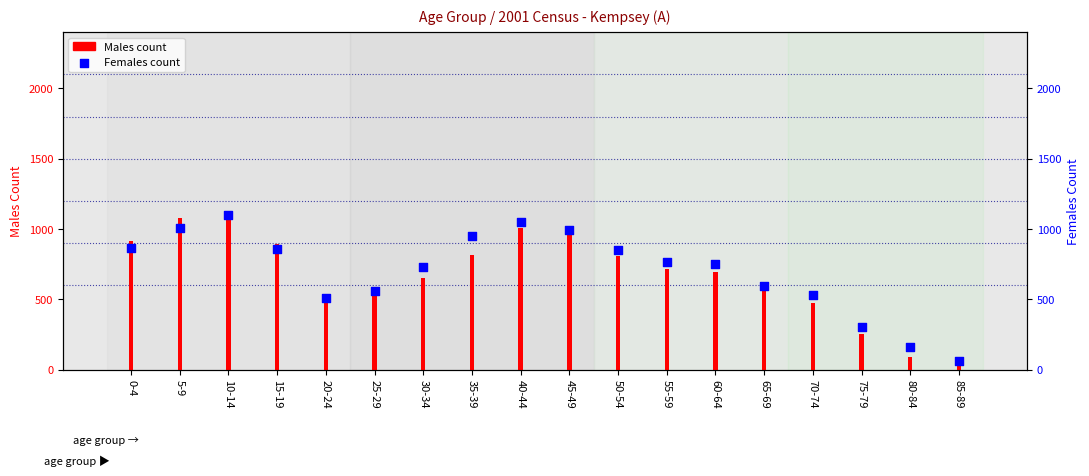

At which category is the sum across all series the highest?

10-14